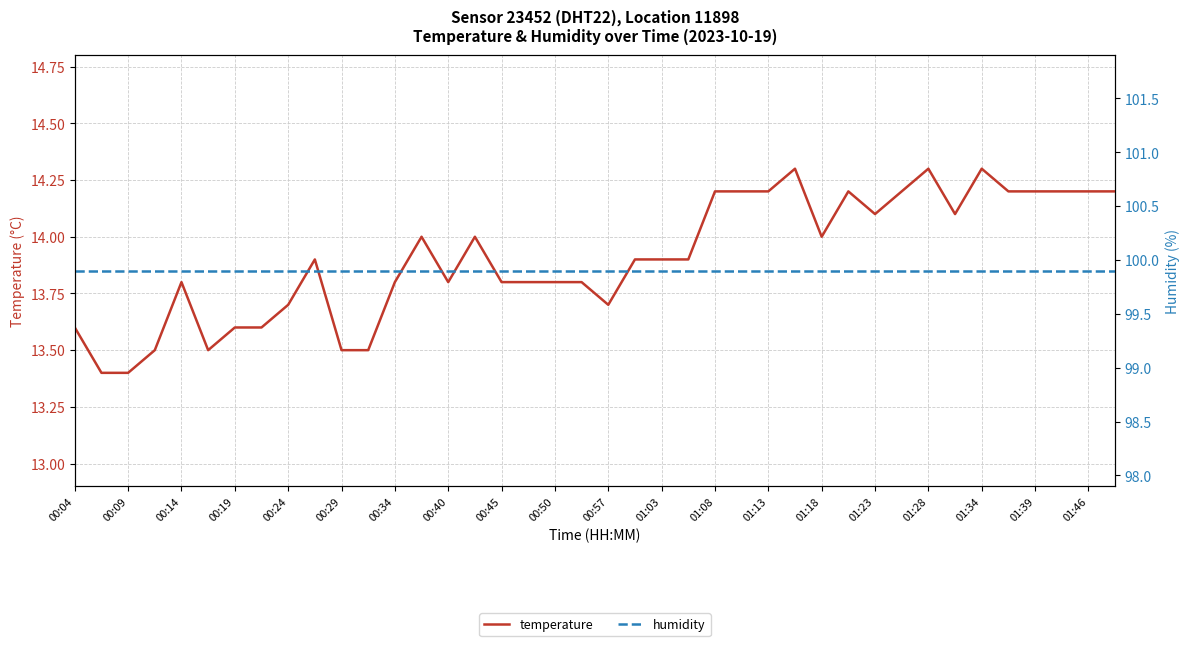

Which series has the widest spread of values?

temperature